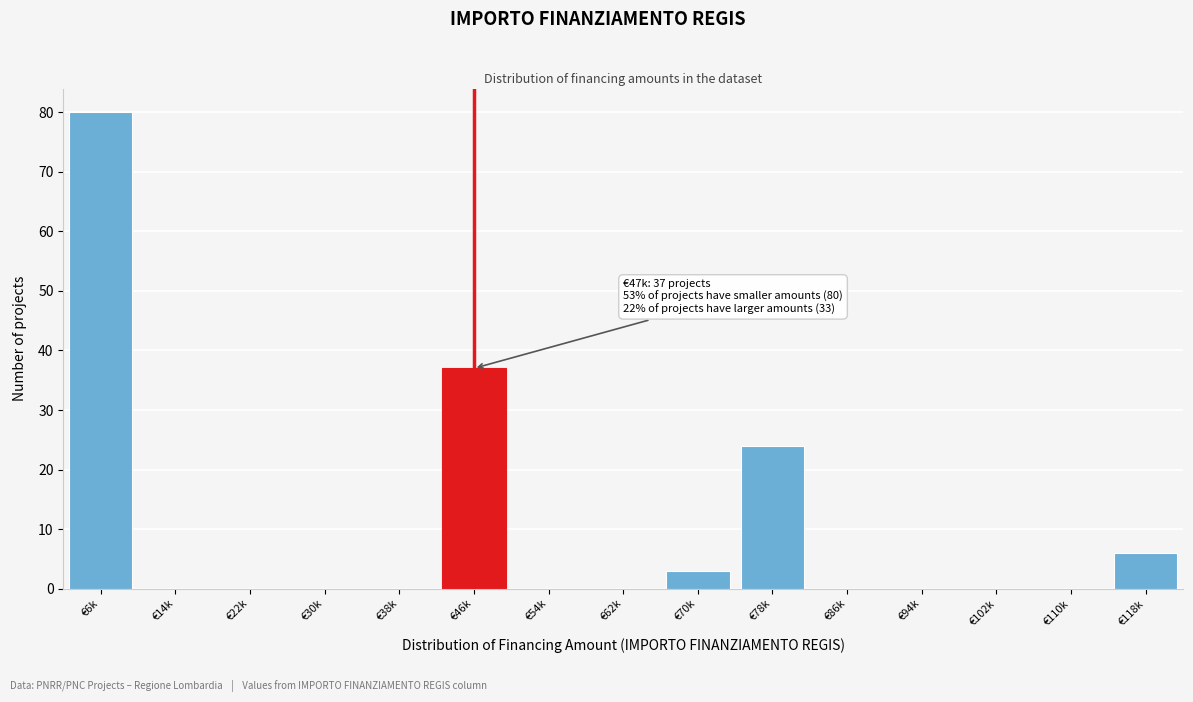

Reading right to left, what are all the values shown in this chart?

€118k=6	€110k=0	€102k=0	€94k=0	€86k=0	€78k=24	€70k=3	€62k=0	€54k=0	€46k=37	€38k=0	€30k=0	€22k=0	€14k=0	€6k=80